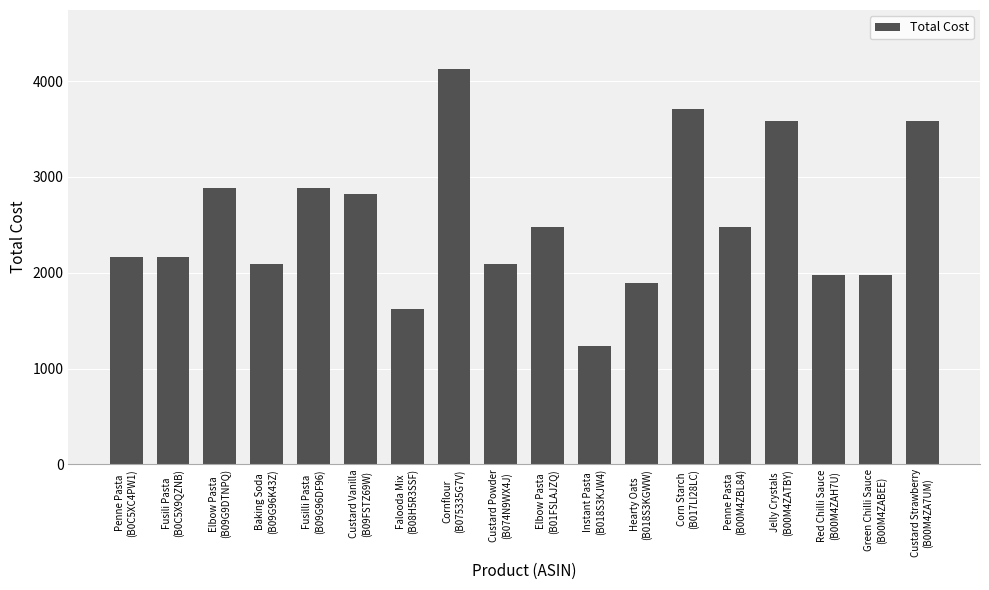

What is the ratio of the value at Red Chilli Sauce
(B00M4ZAH7U) to the value at Elbow Pasta
(B01FSLAJZQ)?

0.8